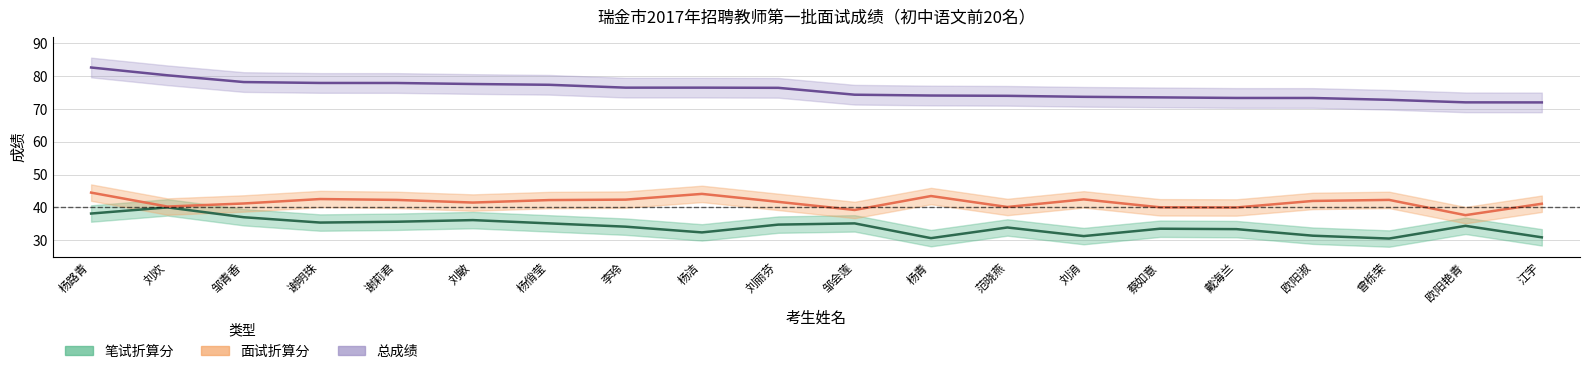

What is the sum of all 面试折算分 values?

830.8